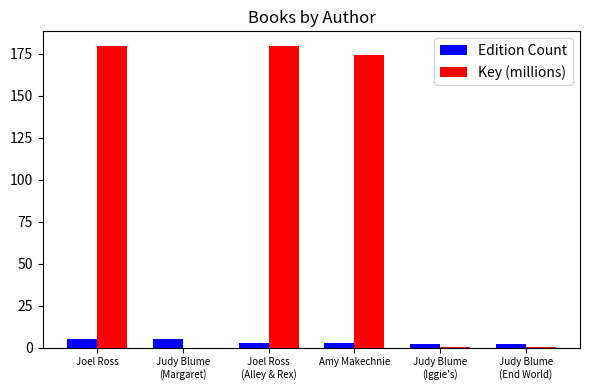

What is the approximate value of Key (millions) at Joel Ross?

179.3